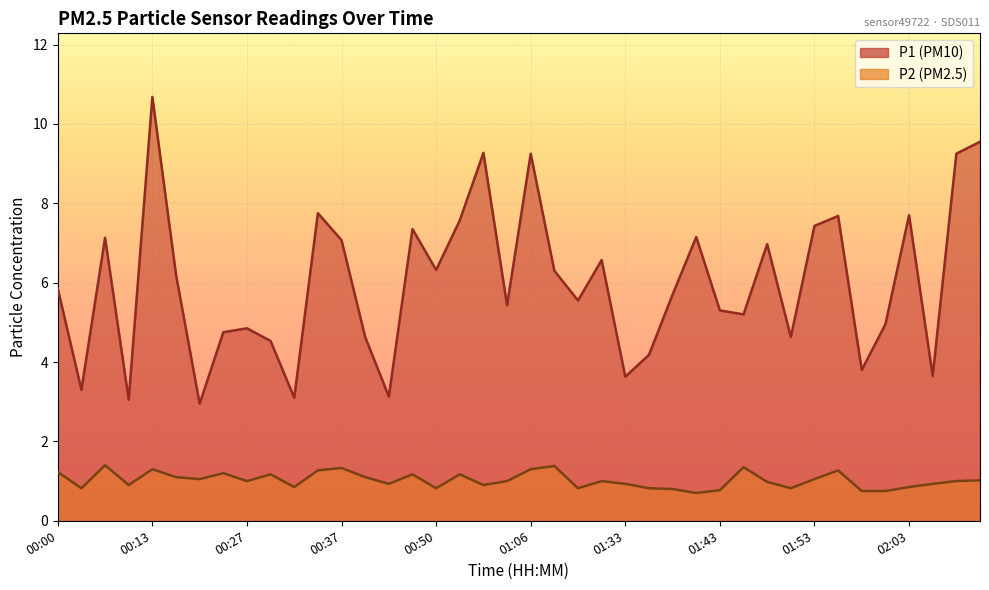

List the series in order of their overall mean, lowest first.

P2, P1